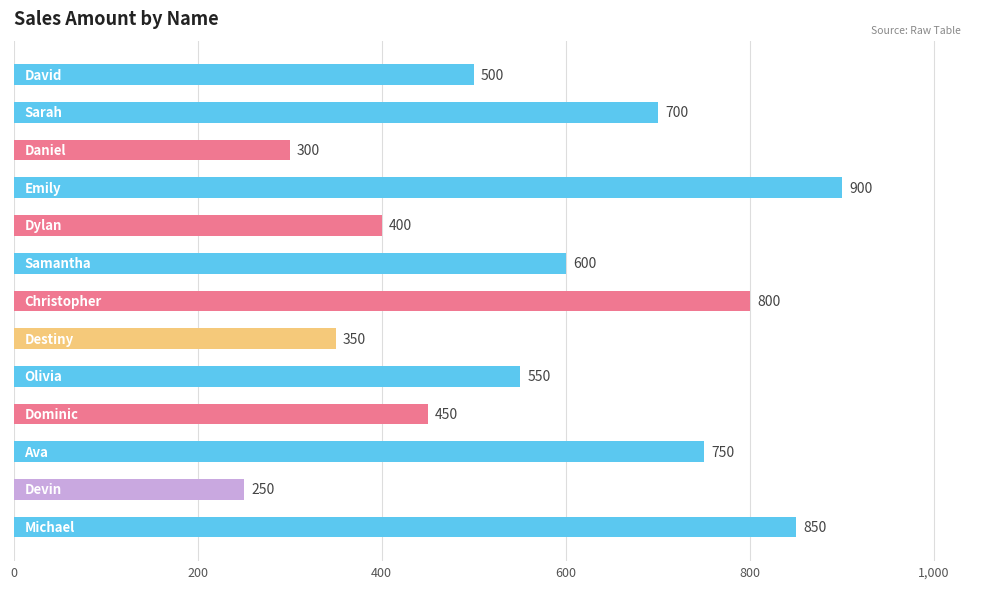

What is the value of the 5th bar from the top?

400